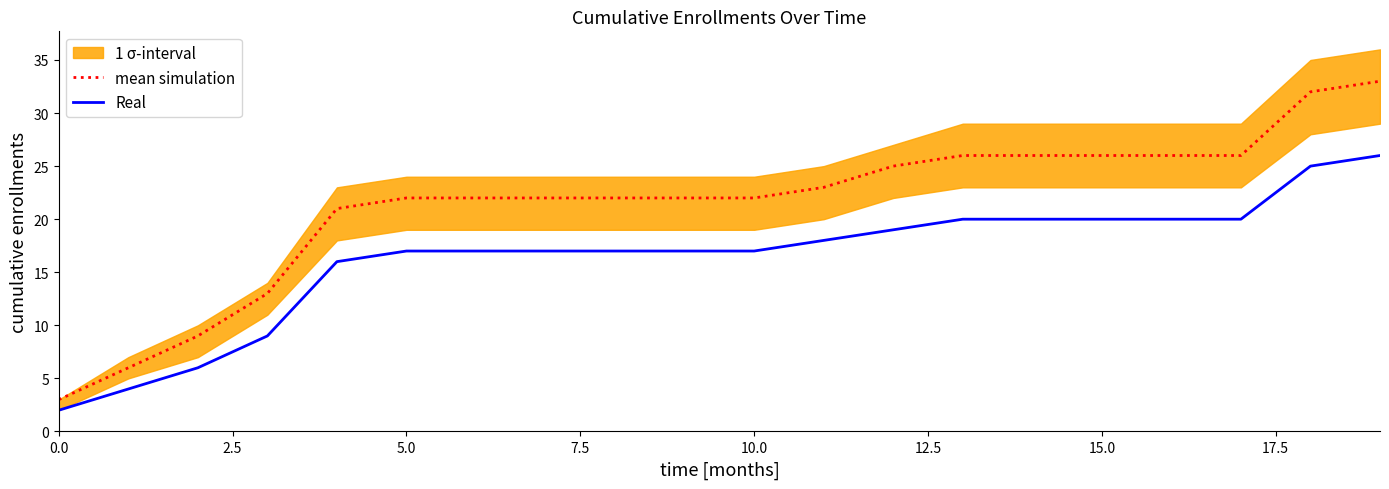

What is the smallest value displayed?

2